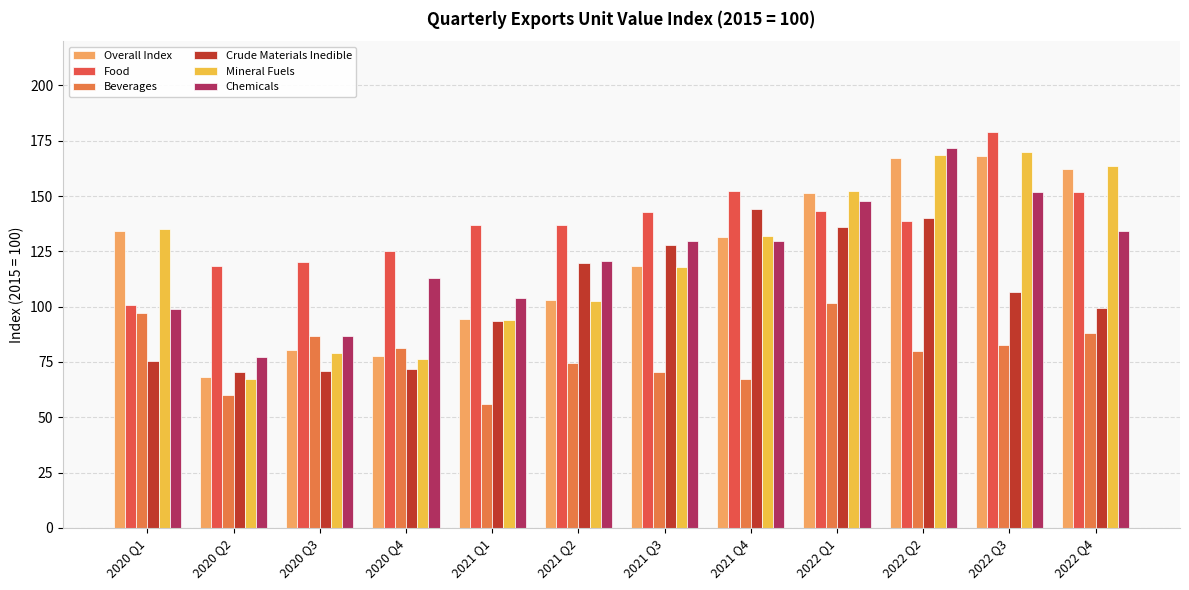

What is the label of the 9th bar from the left?

2022 Q1